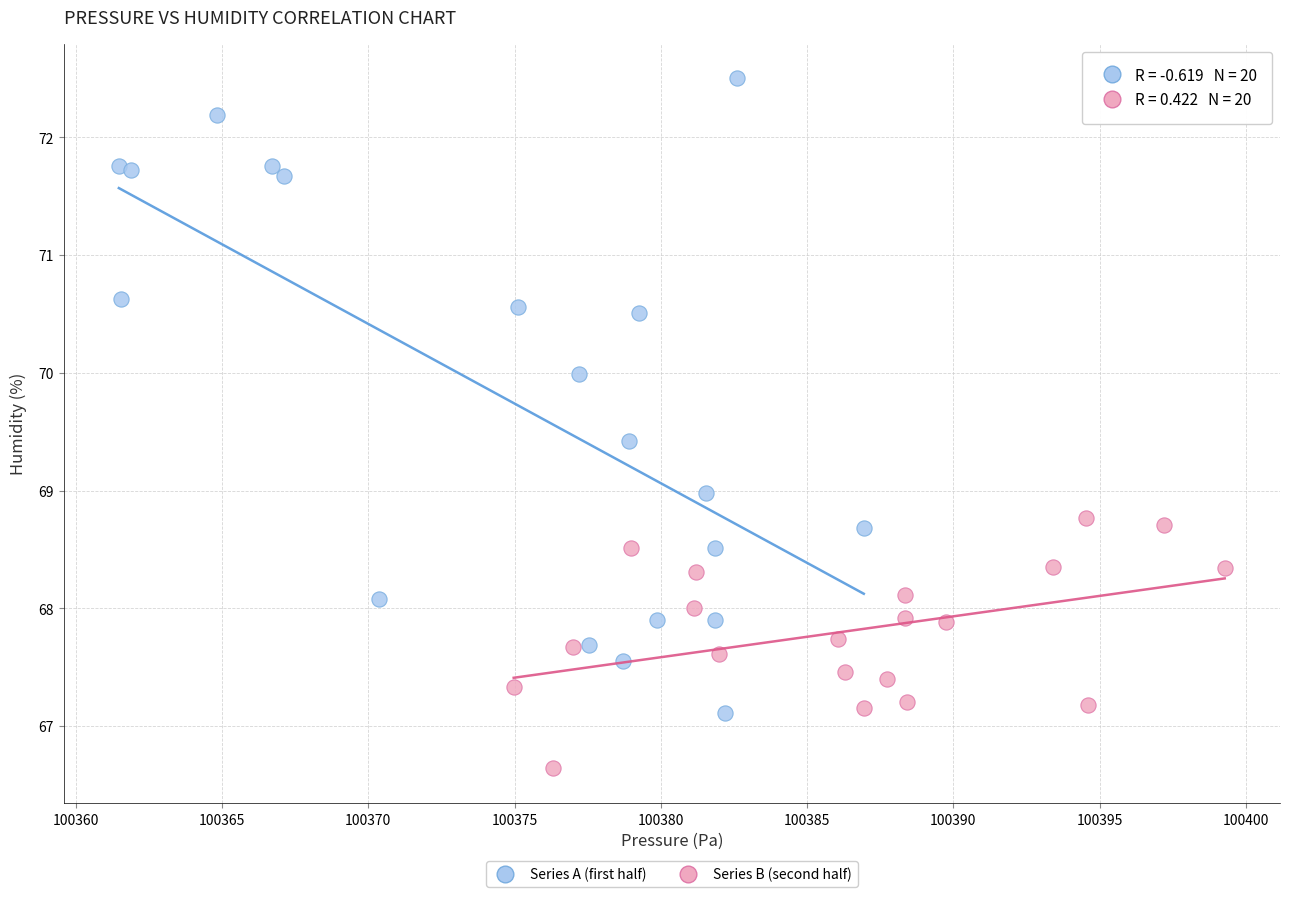

Which series contains the highest Y value?

Series A (first half)